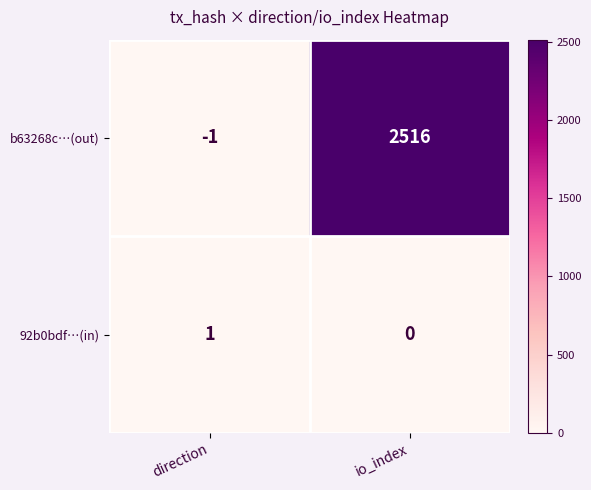

Which series has the largest range (max minus min)?

b63268c…(out)